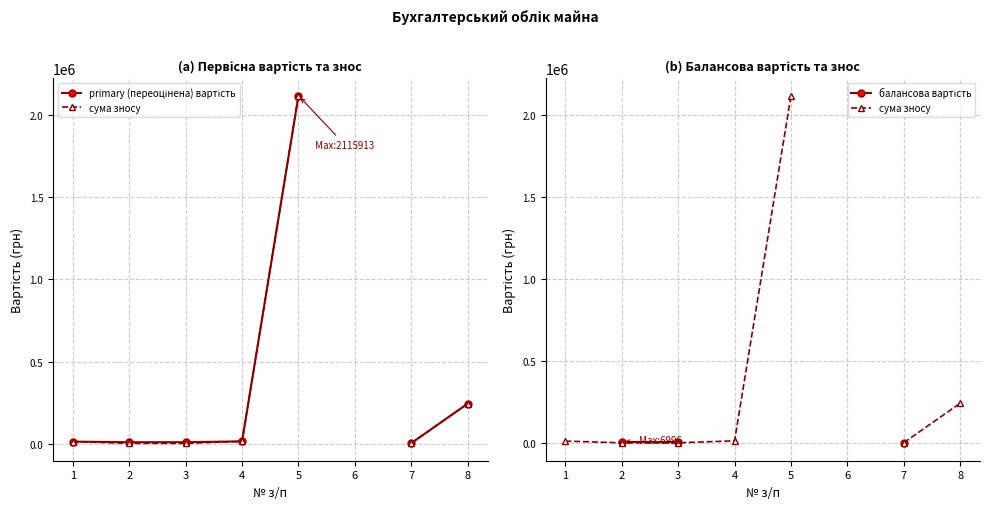

Read the primary (переоцінена) вартість value at 4.

16033.0